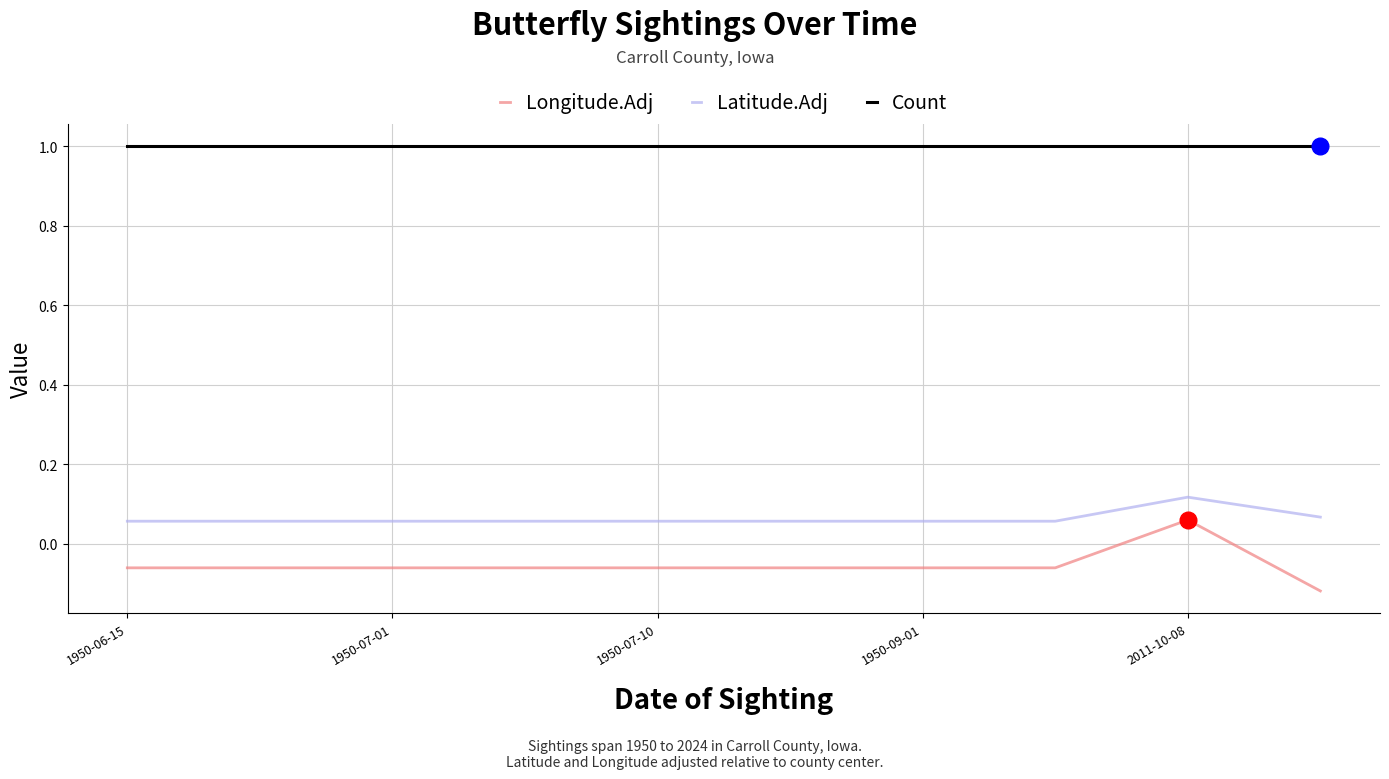

True or false: Latitude.Adj and Count intersect in this chart.

False